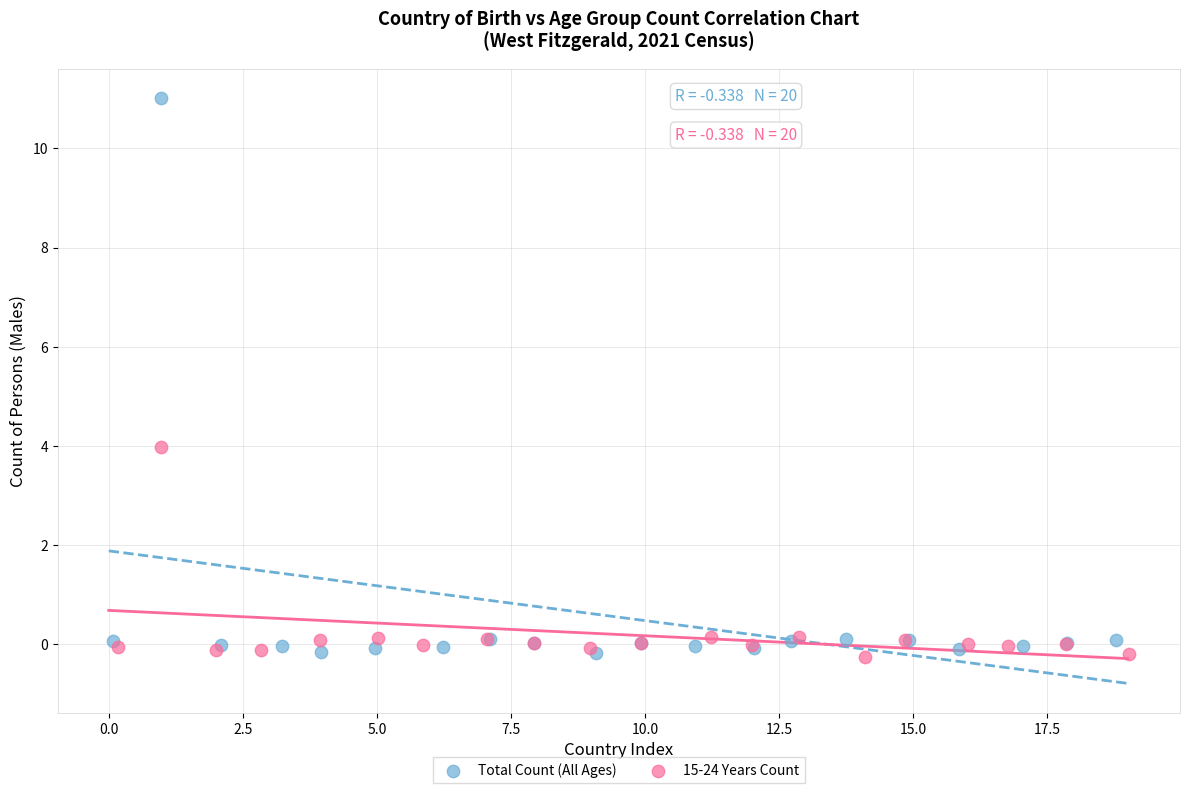

Which series reaches the maximum Y coordinate?

Total Count (All Ages)